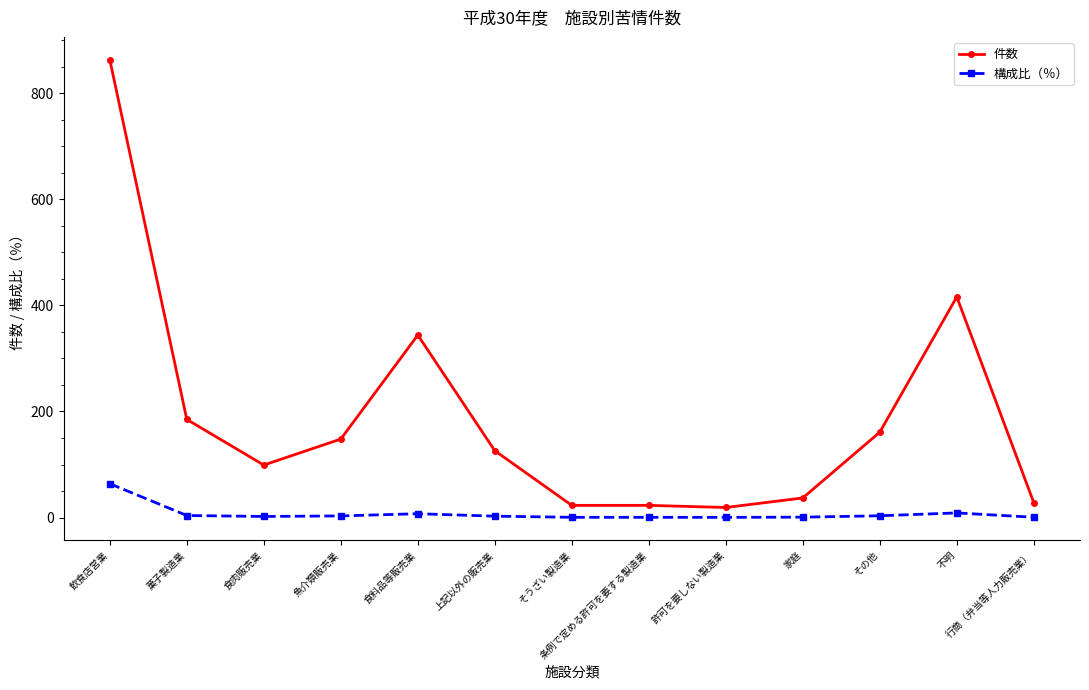

How many data points does each series have?

13